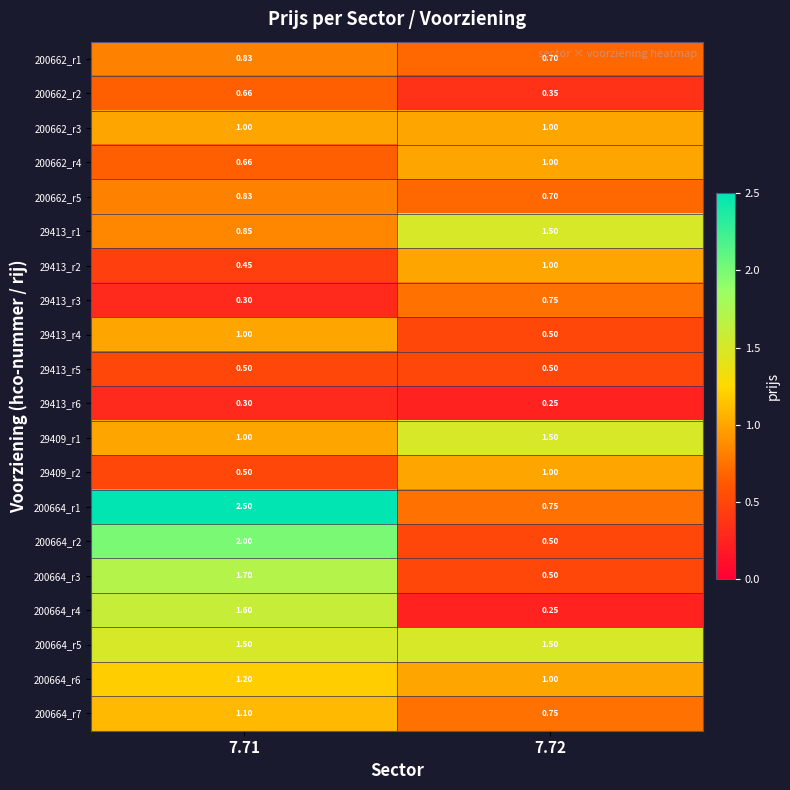

Is the value of 29409_r2 at 7.72 greater than the value of 29409_r1 at 7.72?

No